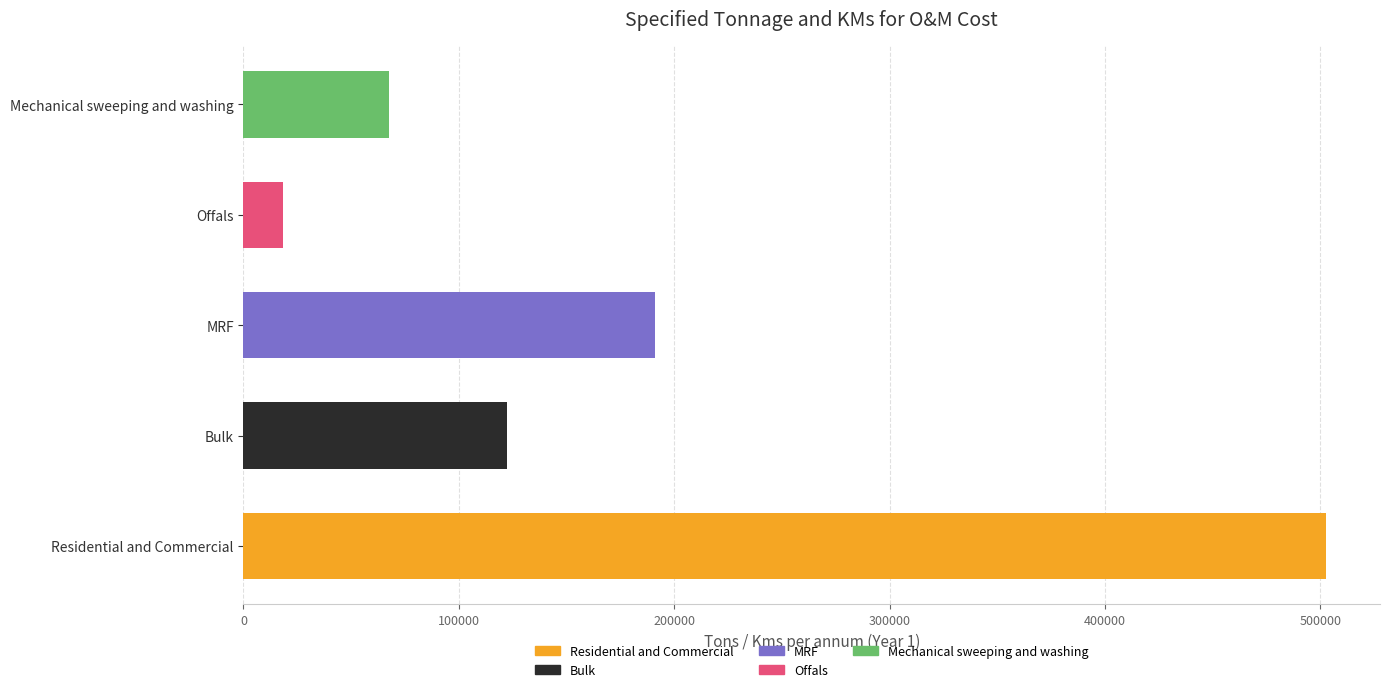

Between Bulk and Residential and Commercial, which is larger?

Residential and Commercial